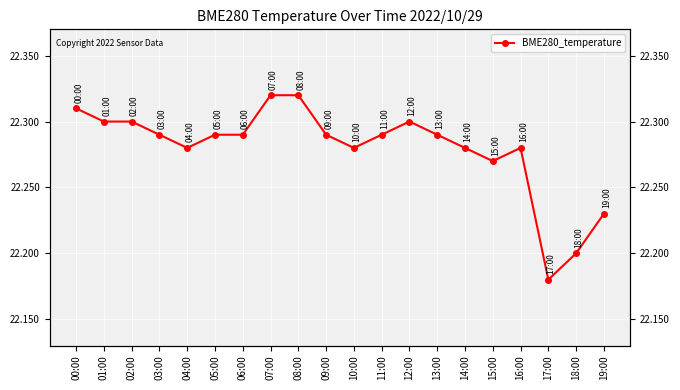

Rank the categories by value from lowest to highest.

17:00, 18:00, 19:00, 15:00, 04:00, 10:00, 14:00, 16:00, 03:00, 05:00, 06:00, 09:00, 11:00, 13:00, 01:00, 02:00, 12:00, 00:00, 07:00, 08:00